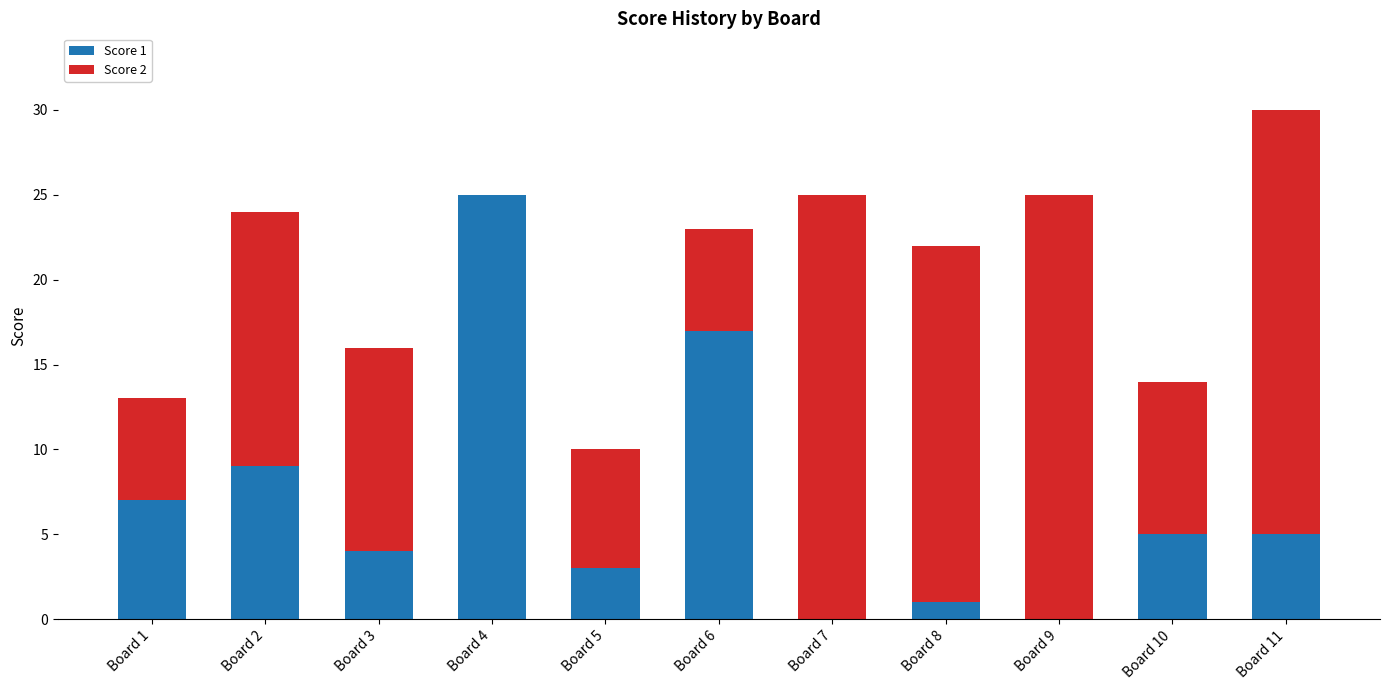

At which label does Score 1 reach its peak?

Board 4